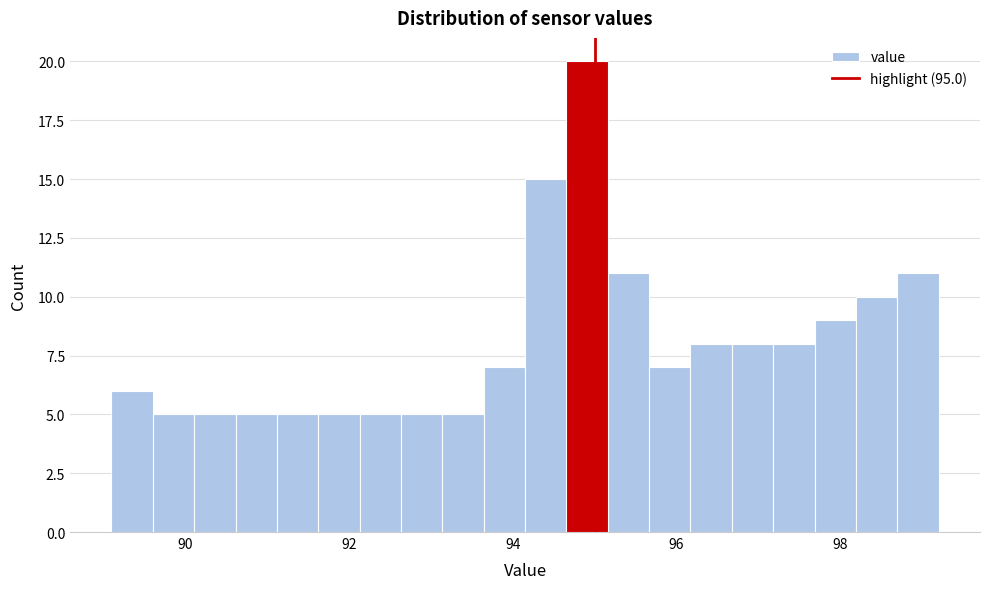

Read against the x-axis, roughly where is the centre of the tallest bar?

95.0